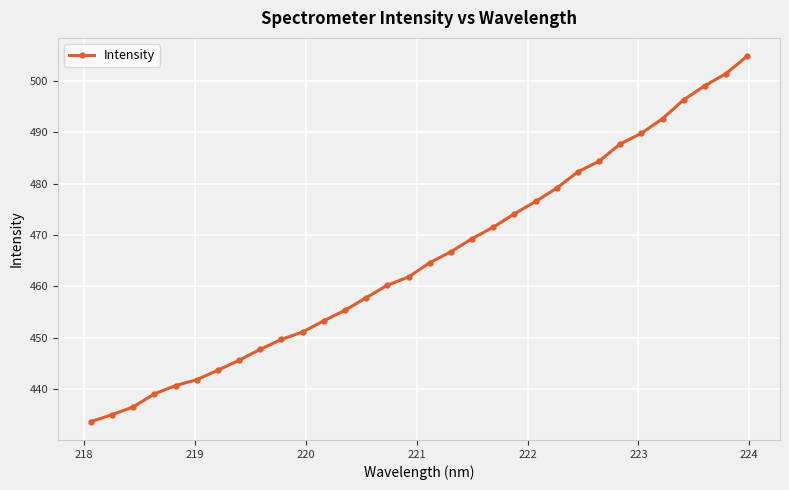

What is the sum of all values?

14893.1